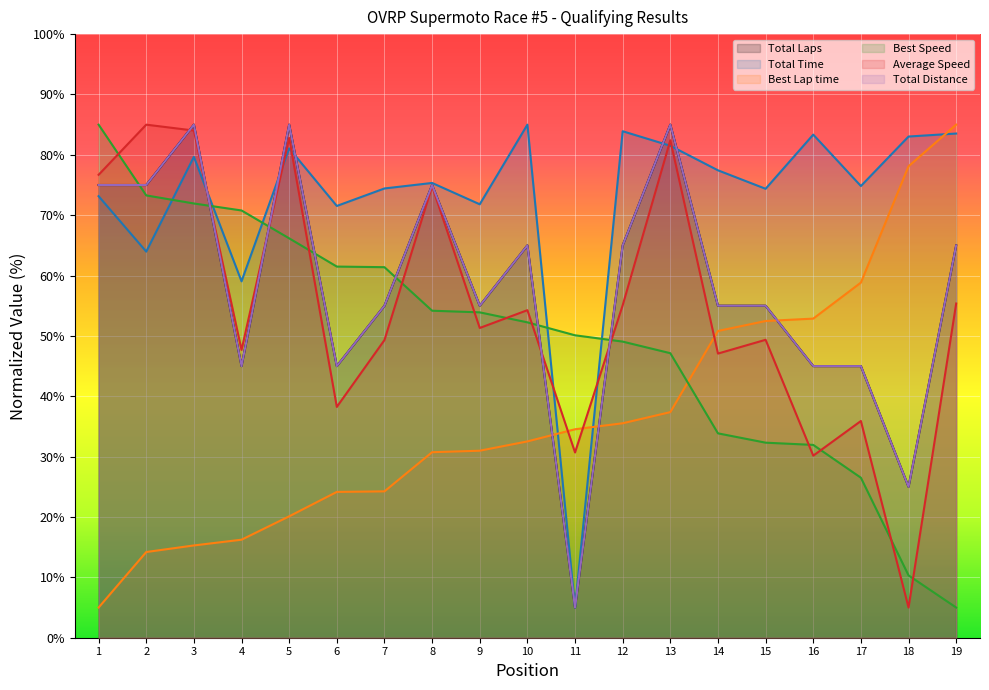

What are all the series names shown in the legend?

Total Laps, Total Time, Best Lap time, Best Speed, Average Speed, Total Distance